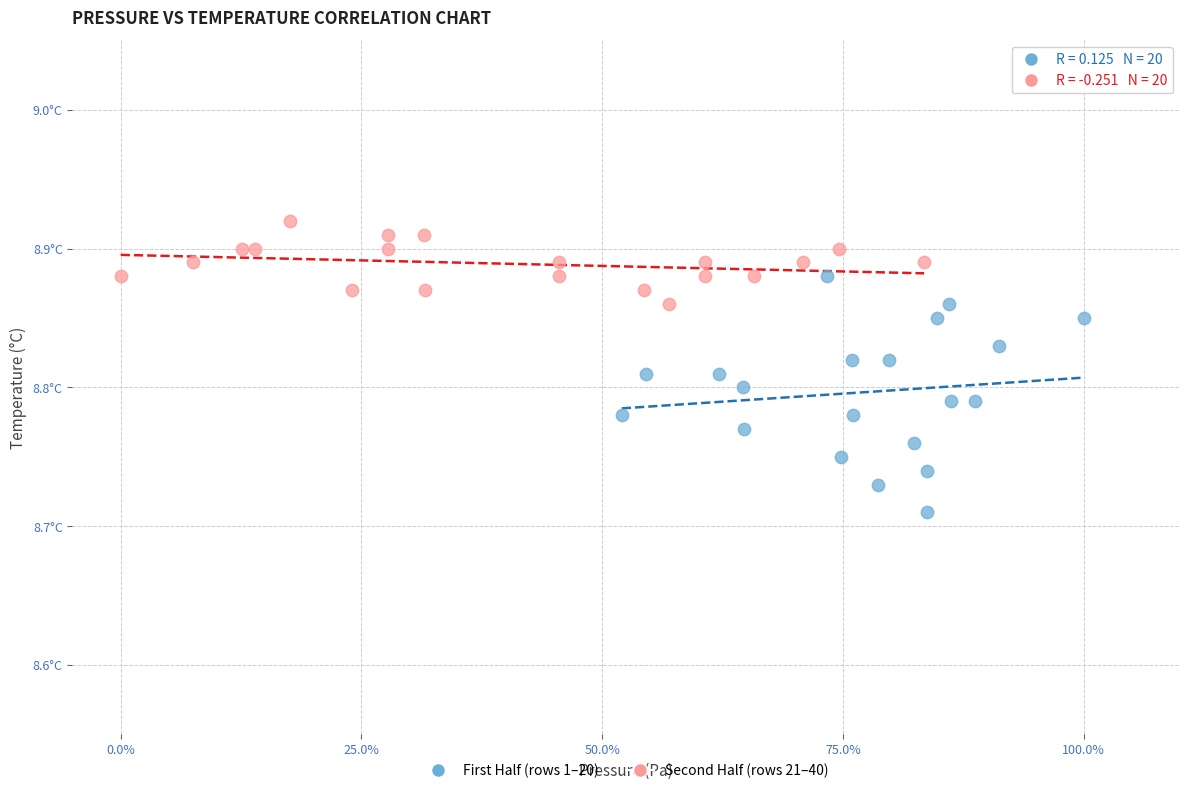

Which series reaches the minimum Y coordinate?

First Half (rows 1–20)